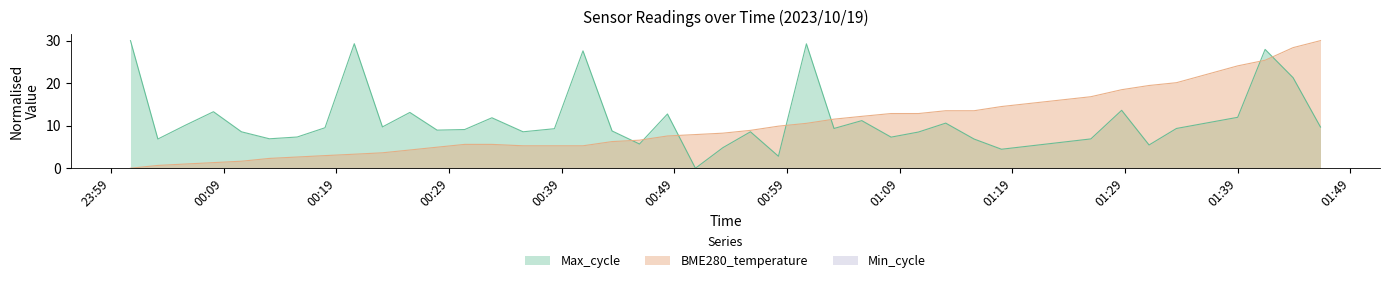

Where do Max_cycle and BME280_temperature first cross each other?

2023/10/19 00:43:28 and 2023/10/19 00:45:54